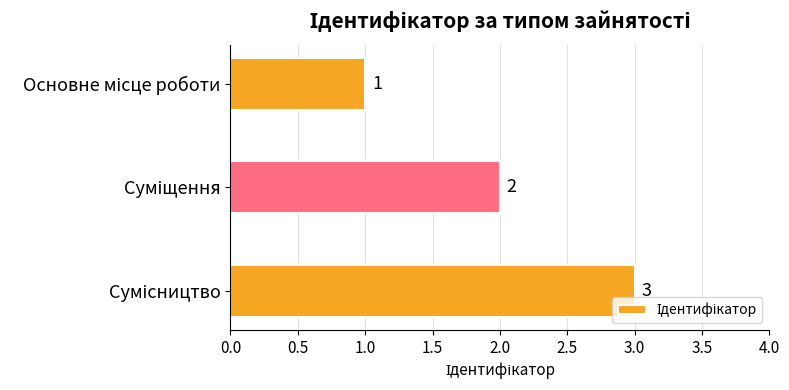

What is the difference between the maximum and minimum values?

2